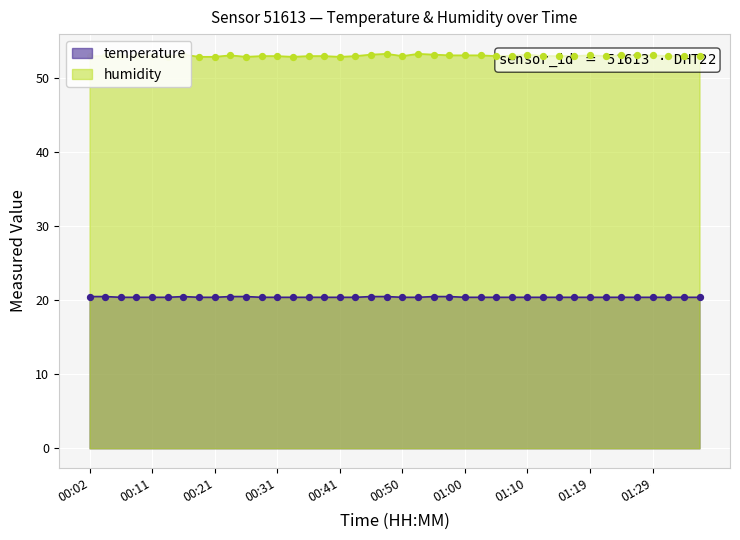

Which series reaches the minimum Y coordinate?

temperature